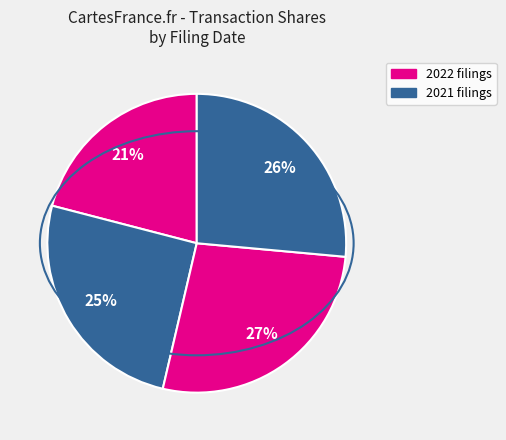

Count the number of slices in the pie.

4